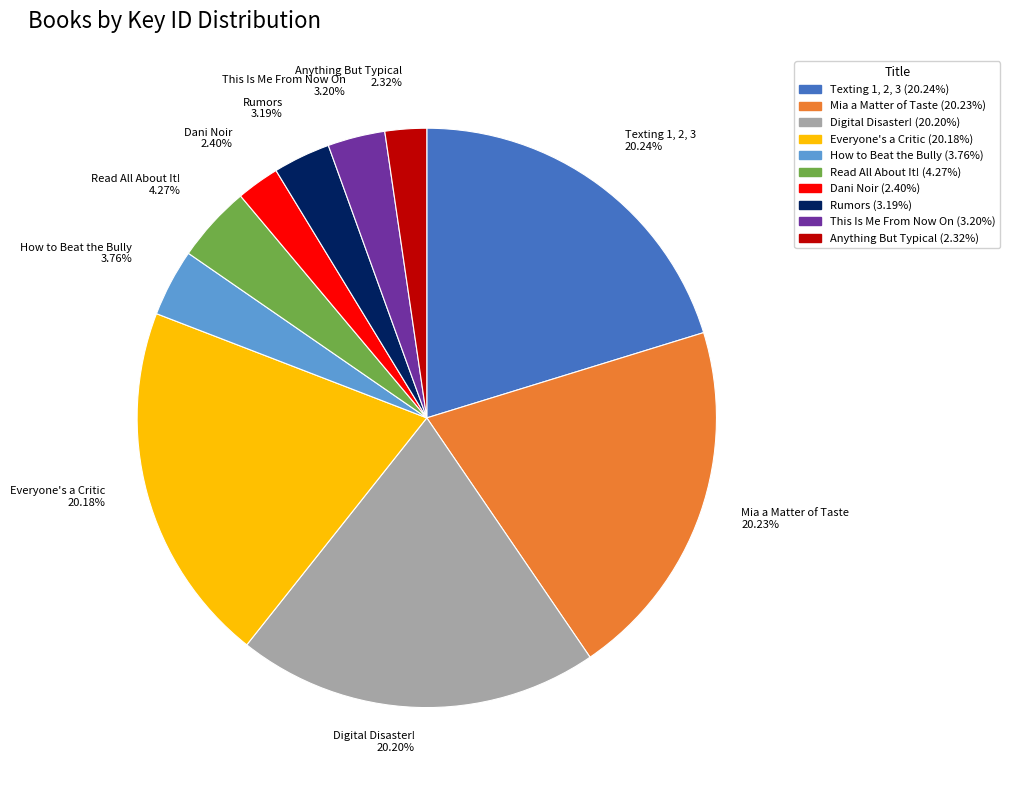

Does Anything But Typical account for over 50% of the chart?

No